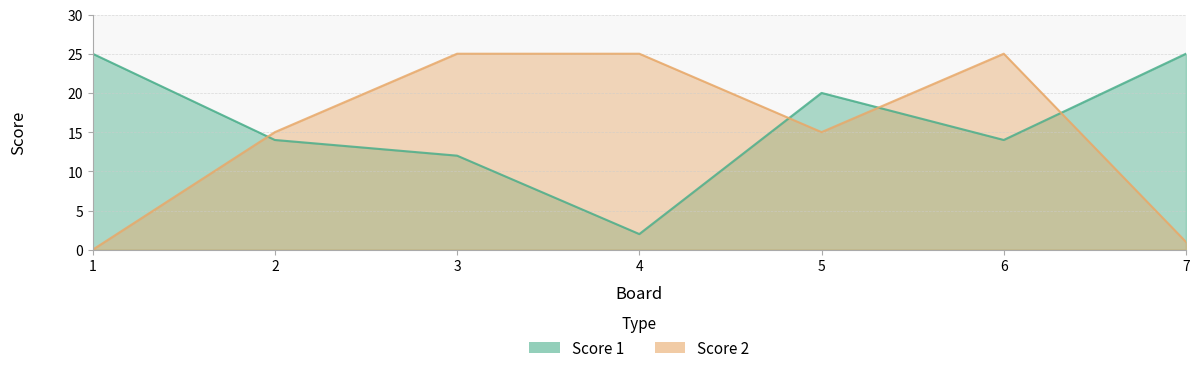

Is the value of Score 1 at 3 greater than the value of Score 2 at 2?

No